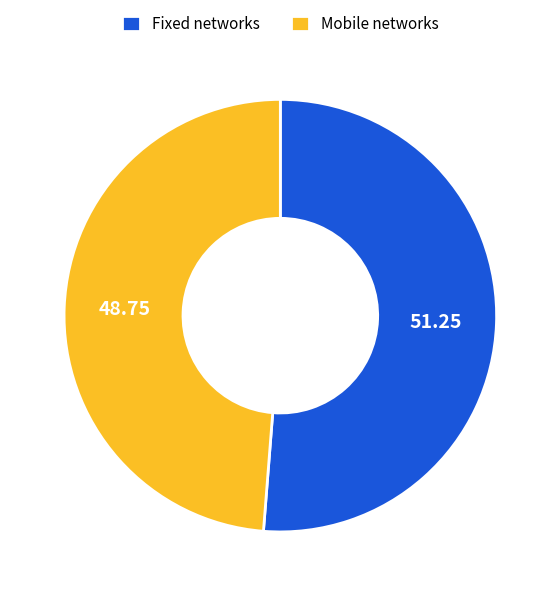

Which has a higher value, Fixed networks or Mobile networks?

Fixed networks